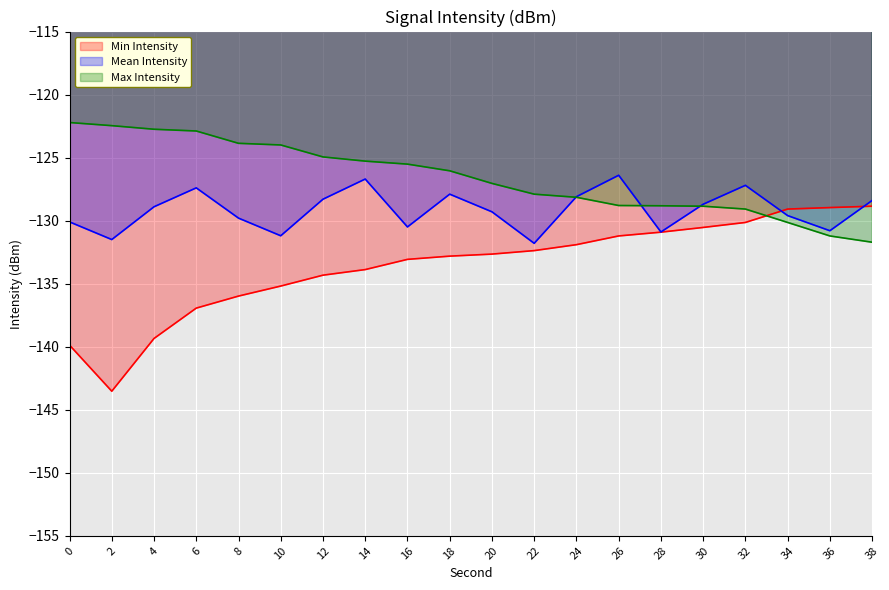

Which series ends up on top after the final intersection of intensity_max and intensity_min?

intensity_min